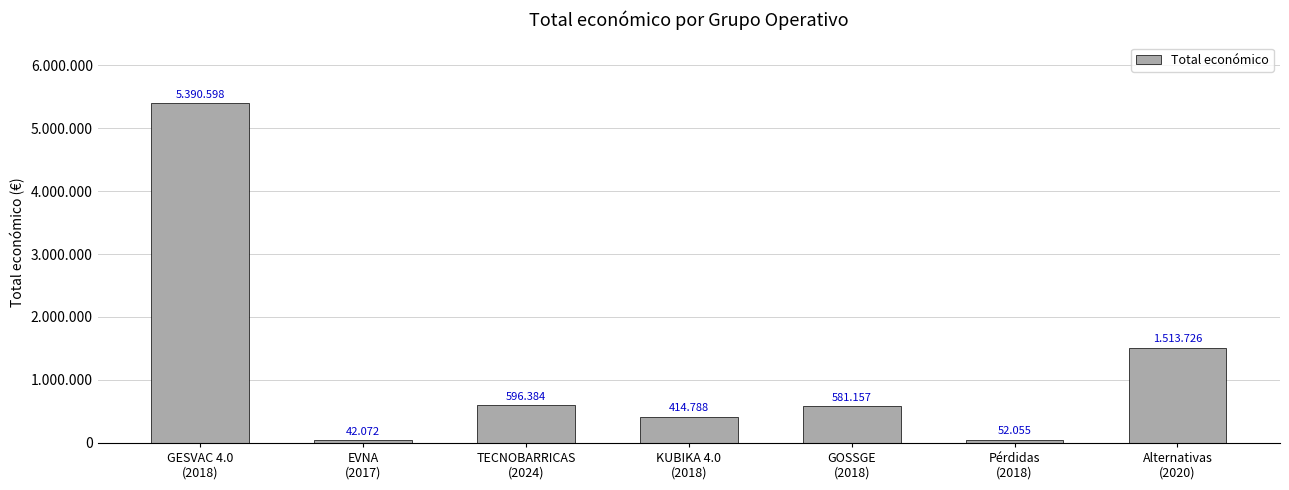

What is the value of the 7th bar from the left?

1513726